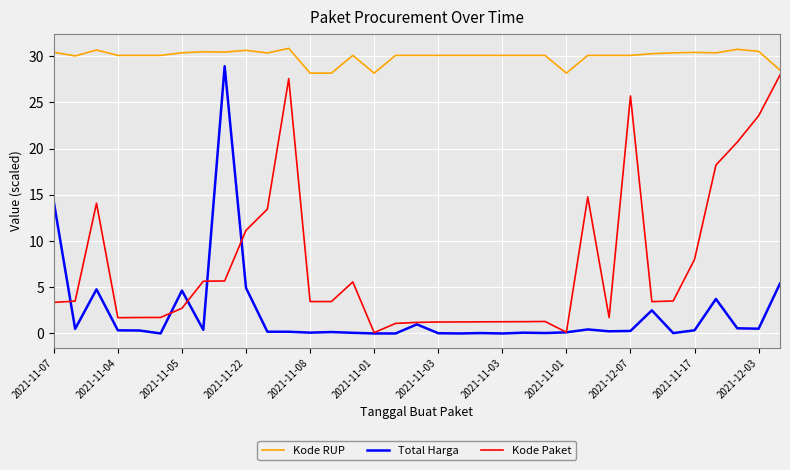

How many lines are shown in the chart?

3